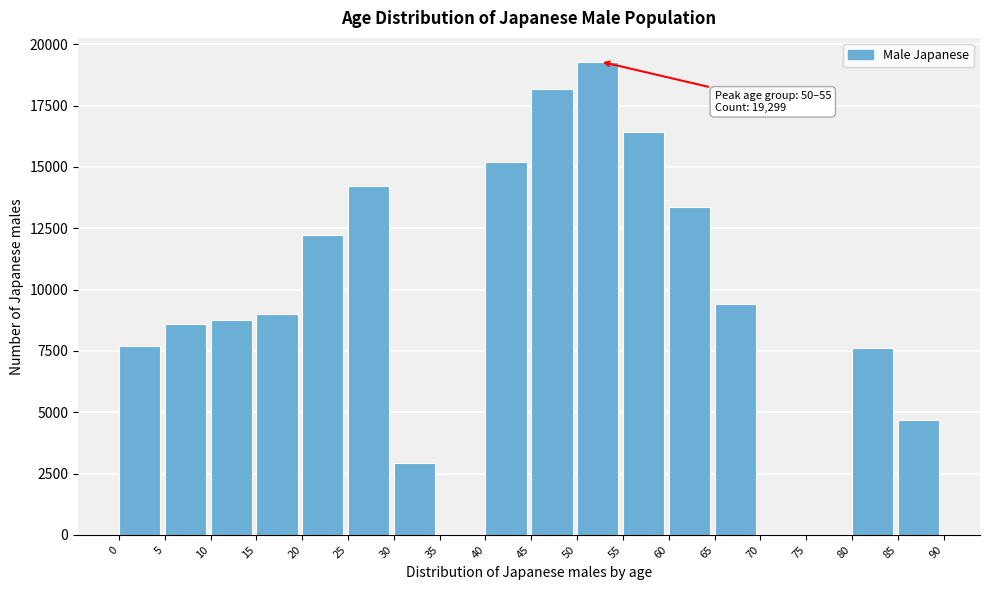

Reading right to left, transcribe all the data shown in this chart.

85=4687	80=7627	75=0	70=0	65=9432	60=13350	55=16438	50=19299	45=18189	40=15215	35=0	30=2912	25=14220	20=12221	15=9013	10=8777	5=8611	0=7713